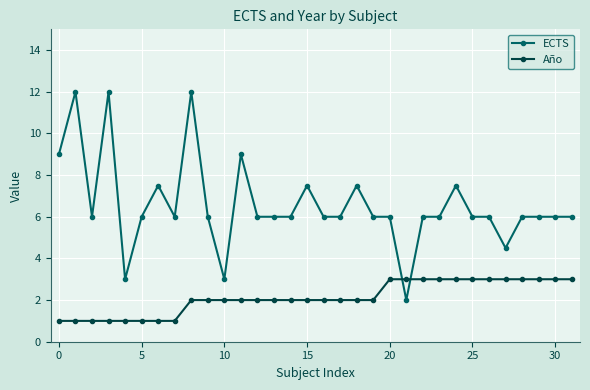

True or false: Año and ECTS cross at least once.

True